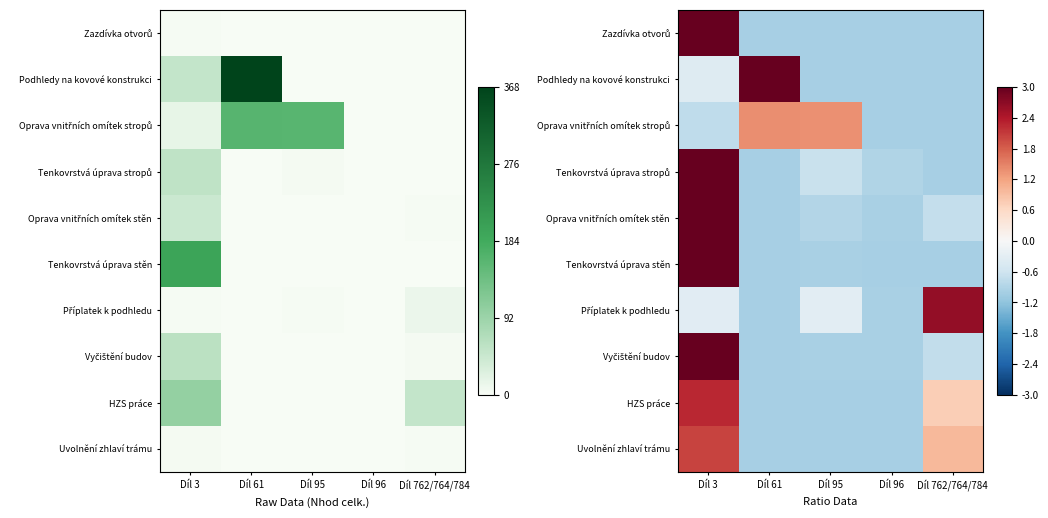

At which label does Podhledy na kovové konstrukci reach its minimum?

Díl 95